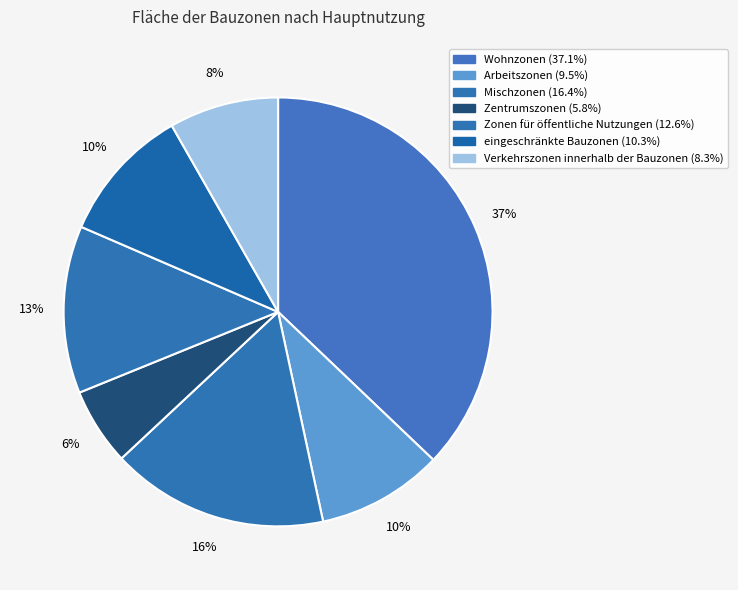

Rank the categories by value from highest to lowest.

Wohnzonen, Mischzonen, Zonen für öffentliche Nutzungen, eingeschränkte Bauzonen, Arbeitszonen, Verkehrszonen innerhalb der Bauzonen, Zentrumszonen